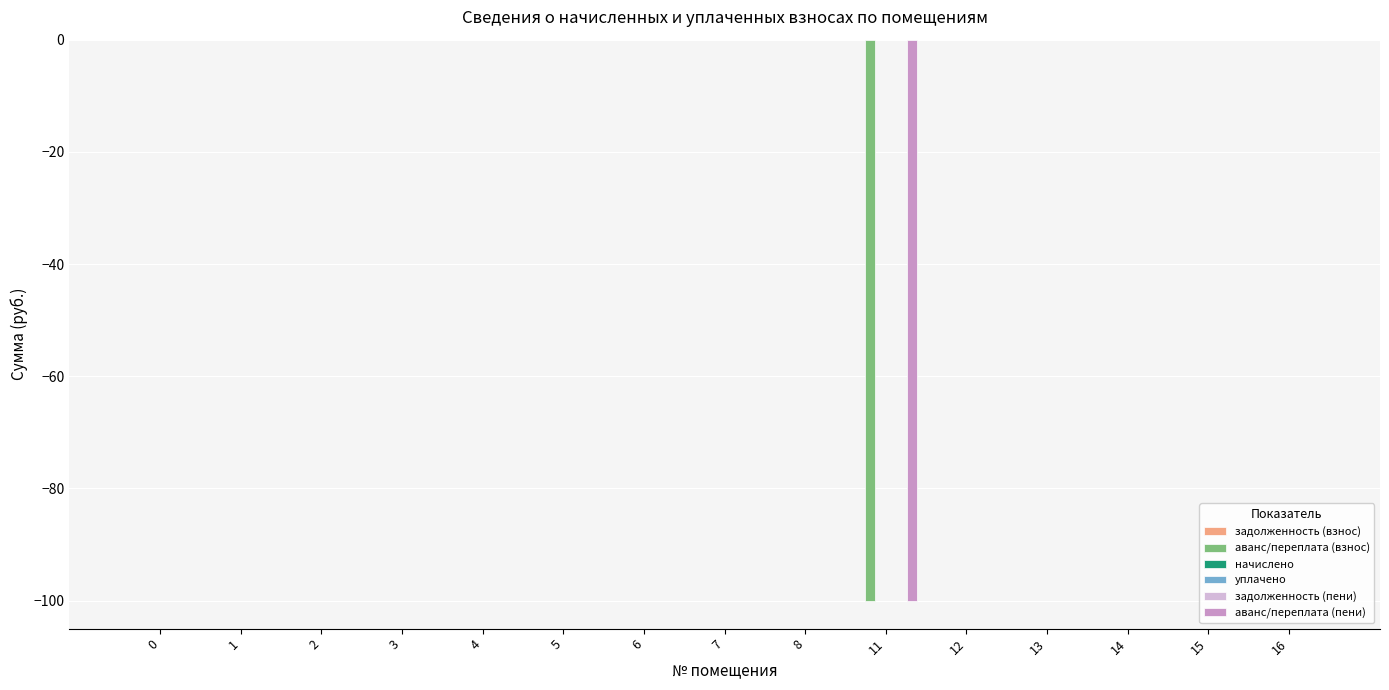

Which series has the largest total across all categories?

задолженность (взнос)